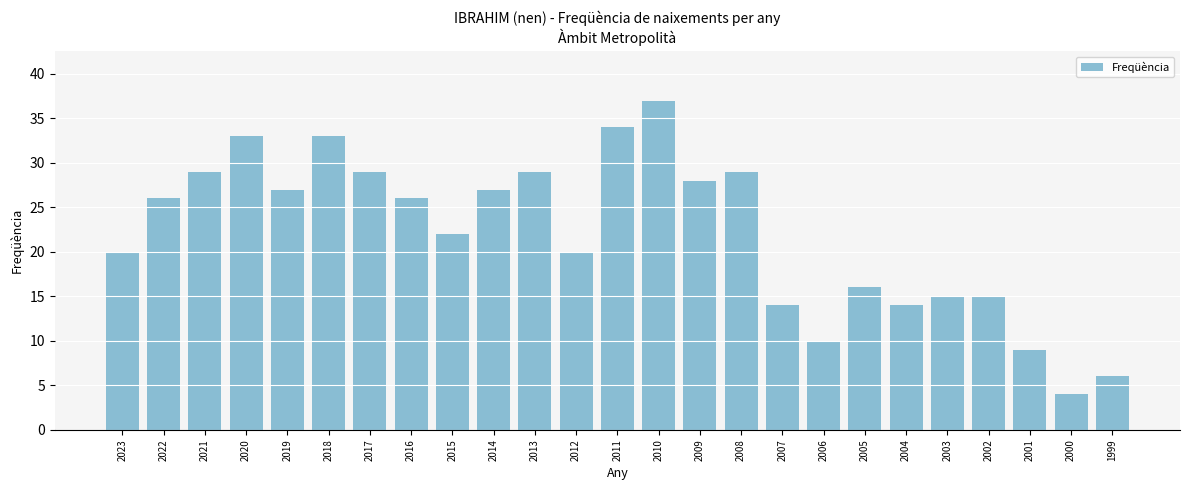

What is the difference between the maximum and minimum values?

33